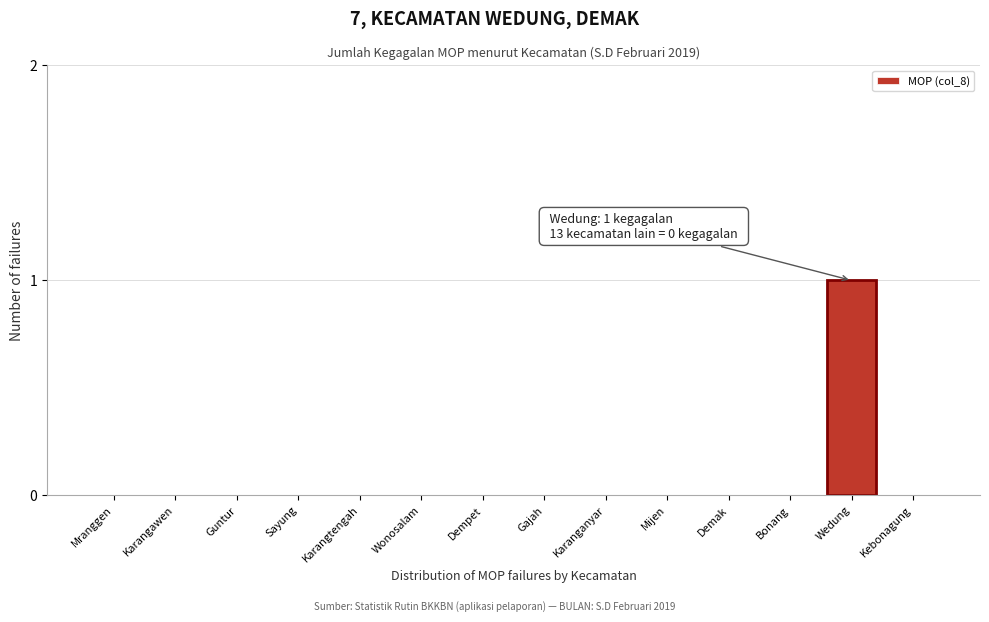

Reading left to right, transcribe all the data shown in this chart.

Mranggen=0	Karangawen=0	Guntur=0	Sayung=0	Karangtengah=0	Wonosalam=0	Dempet=0	Gajah=0	Karanganyar=0	Mijen=0	Demak=0	Bonang=0	Wedung=1	Kebonagung=0